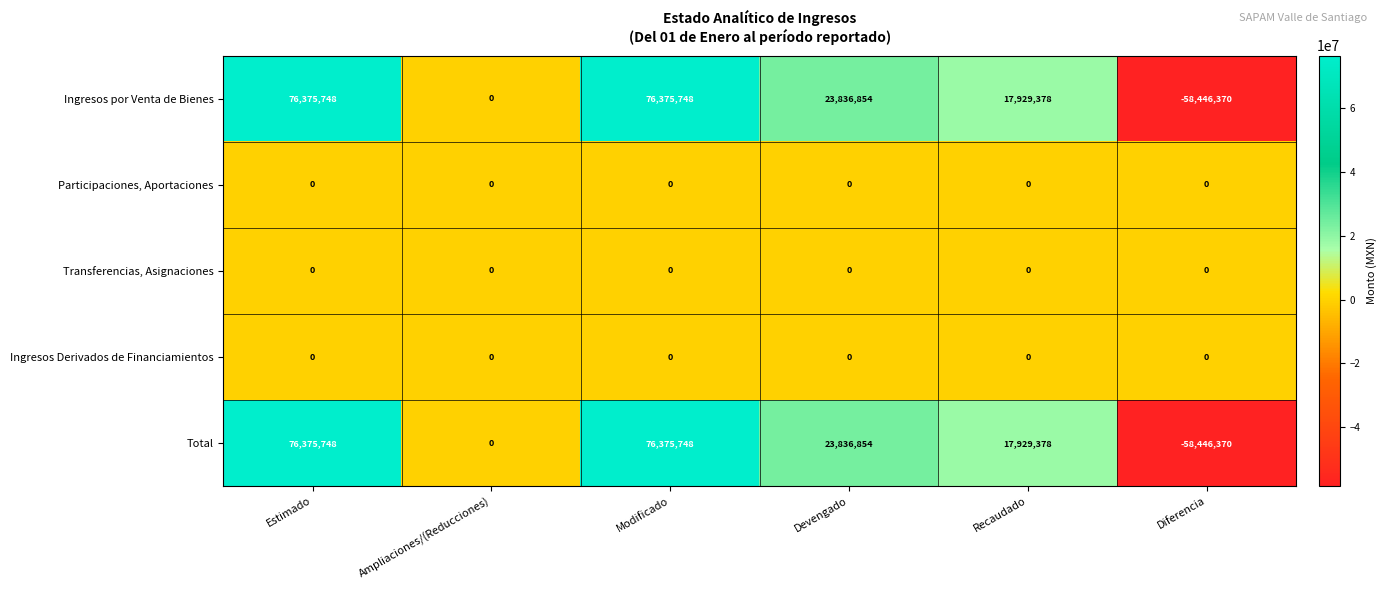

What is the difference between the highest and lowest values at Diferencia?

58446370